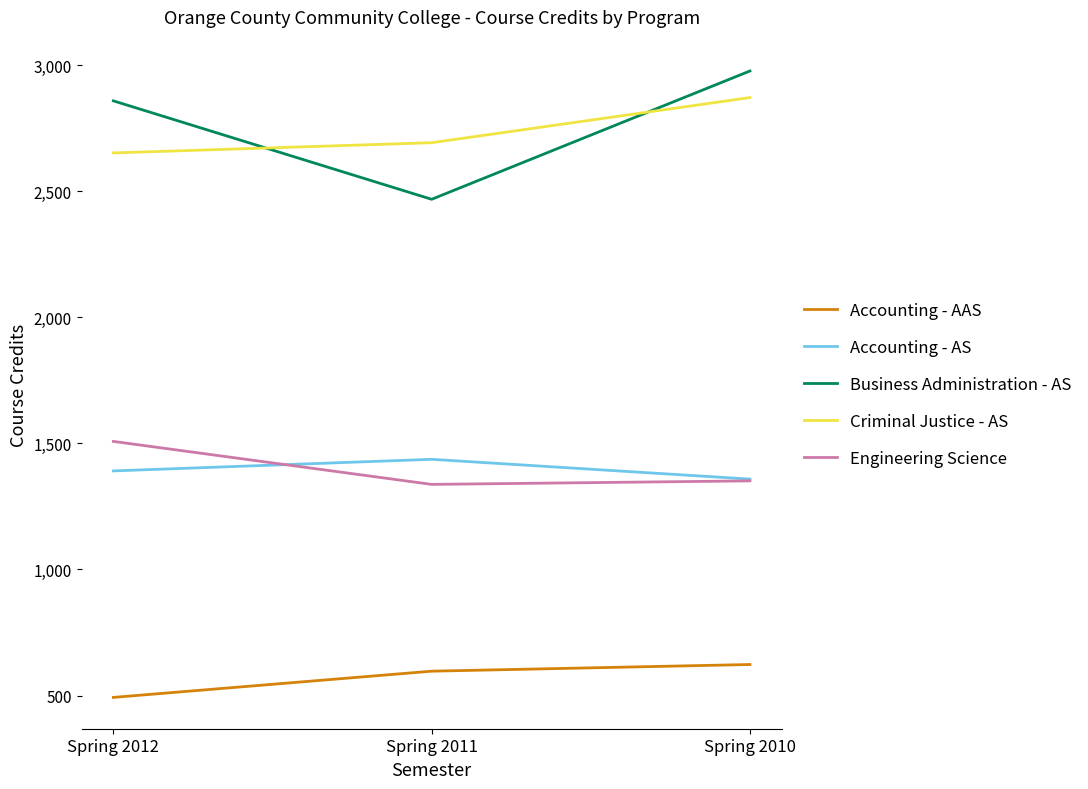

What is the difference between the highest and lowest values at Spring 2011?

2096.5